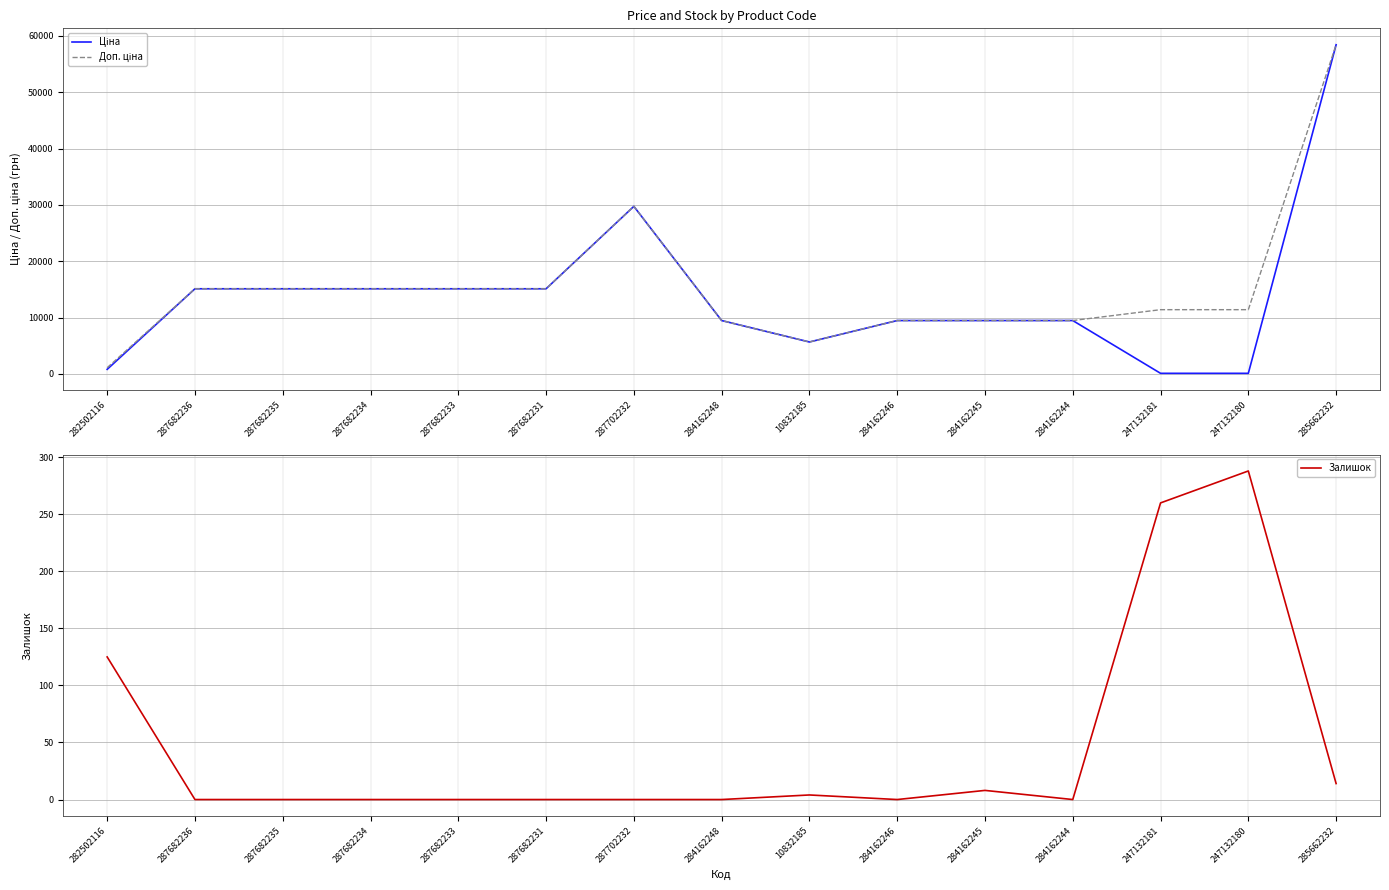

What are all the series names shown in the legend?

Ціна, Доп. ціна, Залишок